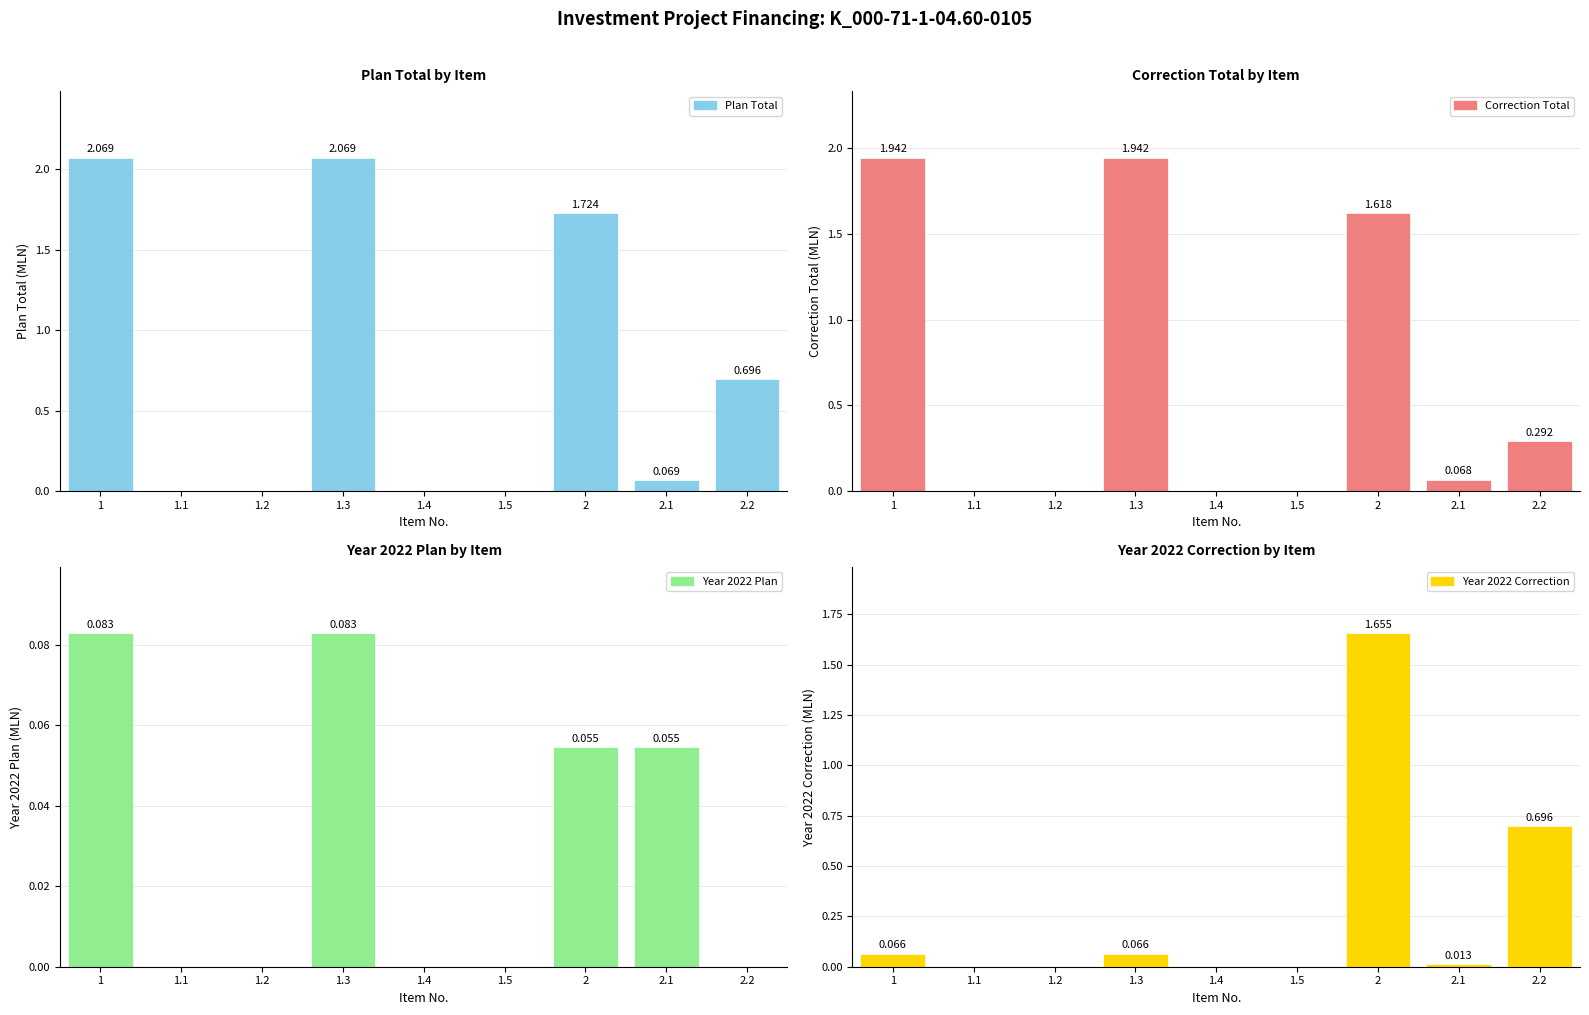

Reading left to right, what are all the values shown in this chart?

Plan Total: 2.1	0.0	0.0	2.1	0.0	0.0	1.7	0.1	0.7
Correction Total: 1.9	0.0	0.0	1.9	0.0	0.0	1.6	0.1	0.3
Year 2022 Plan: 0.1	0.0	0.0	0.1	0.0	0.0	0.1	0.1	0.0
Year 2022 Correction: 0.1	0.0	0.0	0.1	0.0	0.0	1.7	0.0	0.7